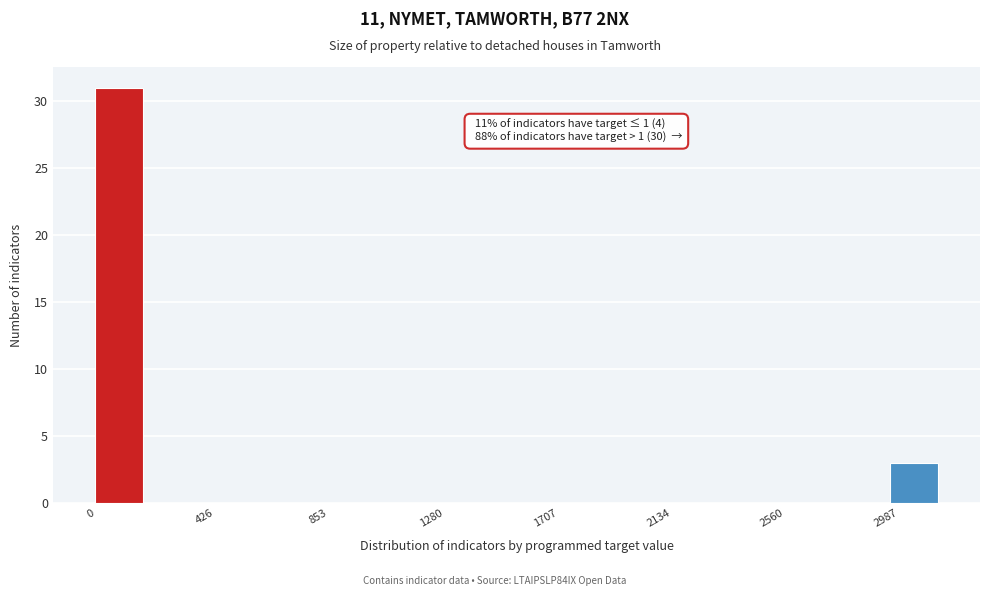

Which range on the x-axis has the tallest bar?

0 to 200